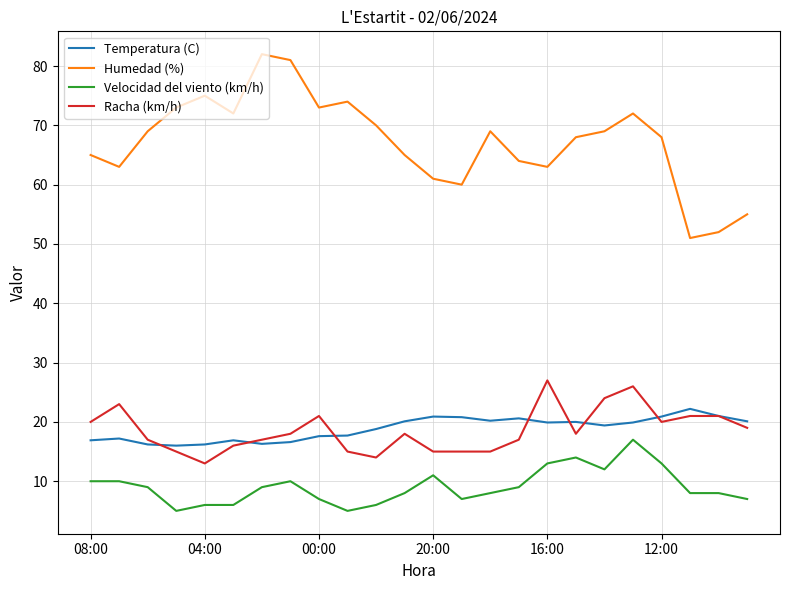

List the series in order of their peak value, highest first.

Humedad (%), Racha (km/h), Temperatura (C), Velocidad del viento (km/h)